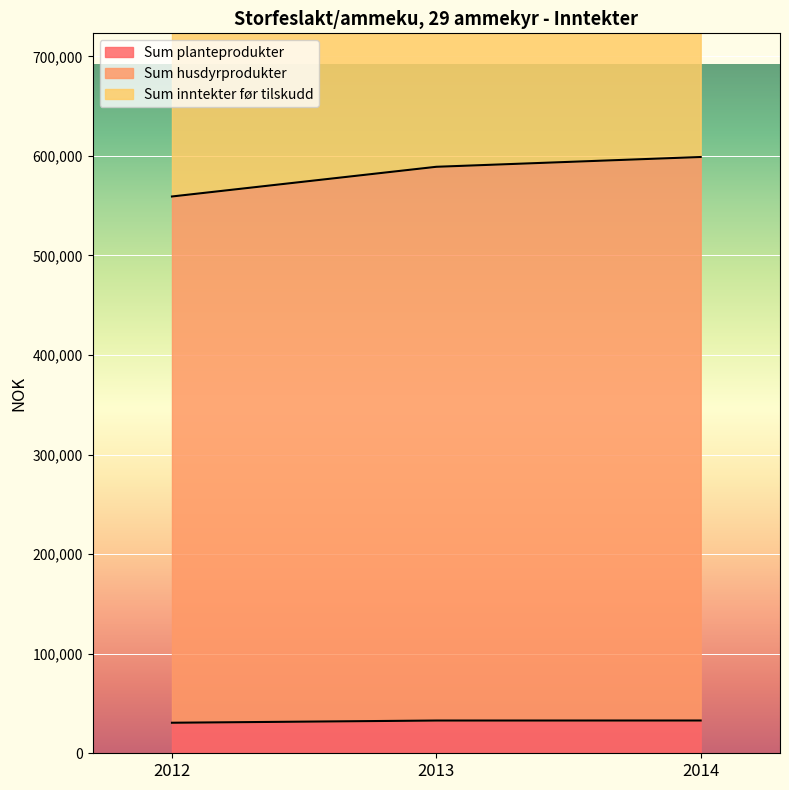

What is the maximum value for Sum planteprodukter?

32914